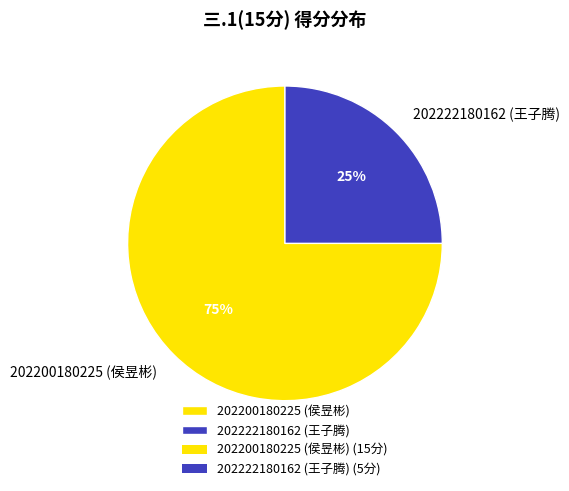

What percentage is the 202222180162 (王子腾) slice, to the nearest percent?

25%